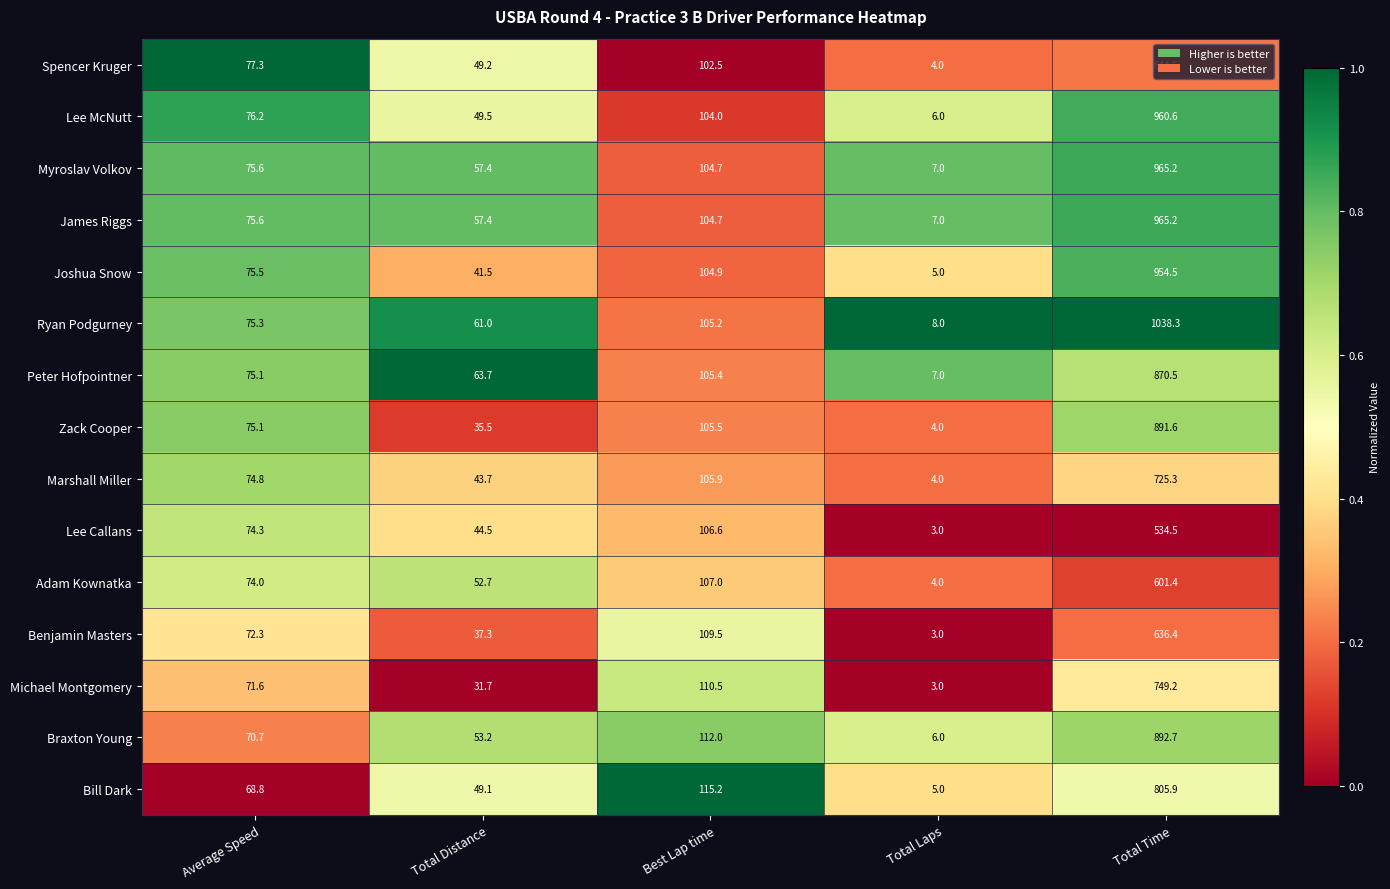

What is the total value across all series at Total Distance?

727.4